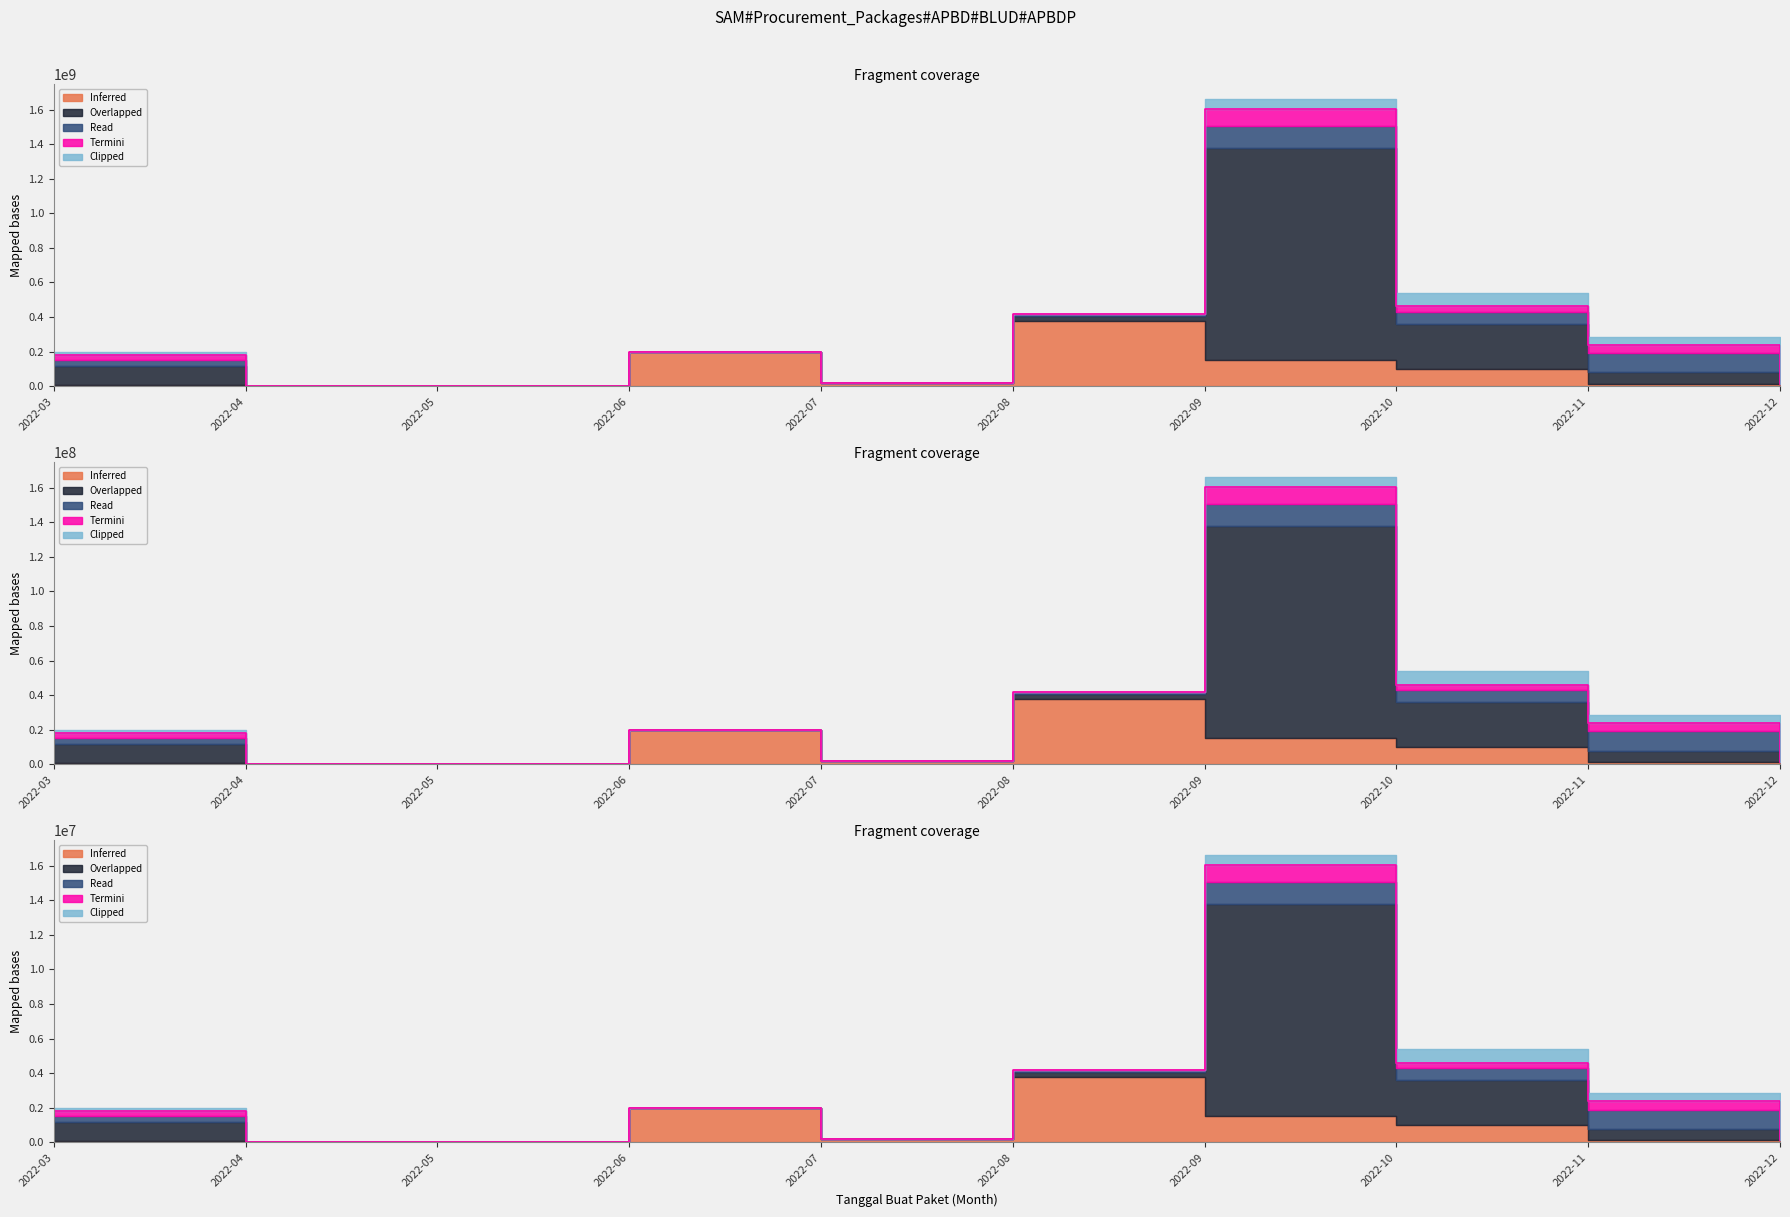

The Clipped series shows 59375000 at 2022-09. True or false?

True